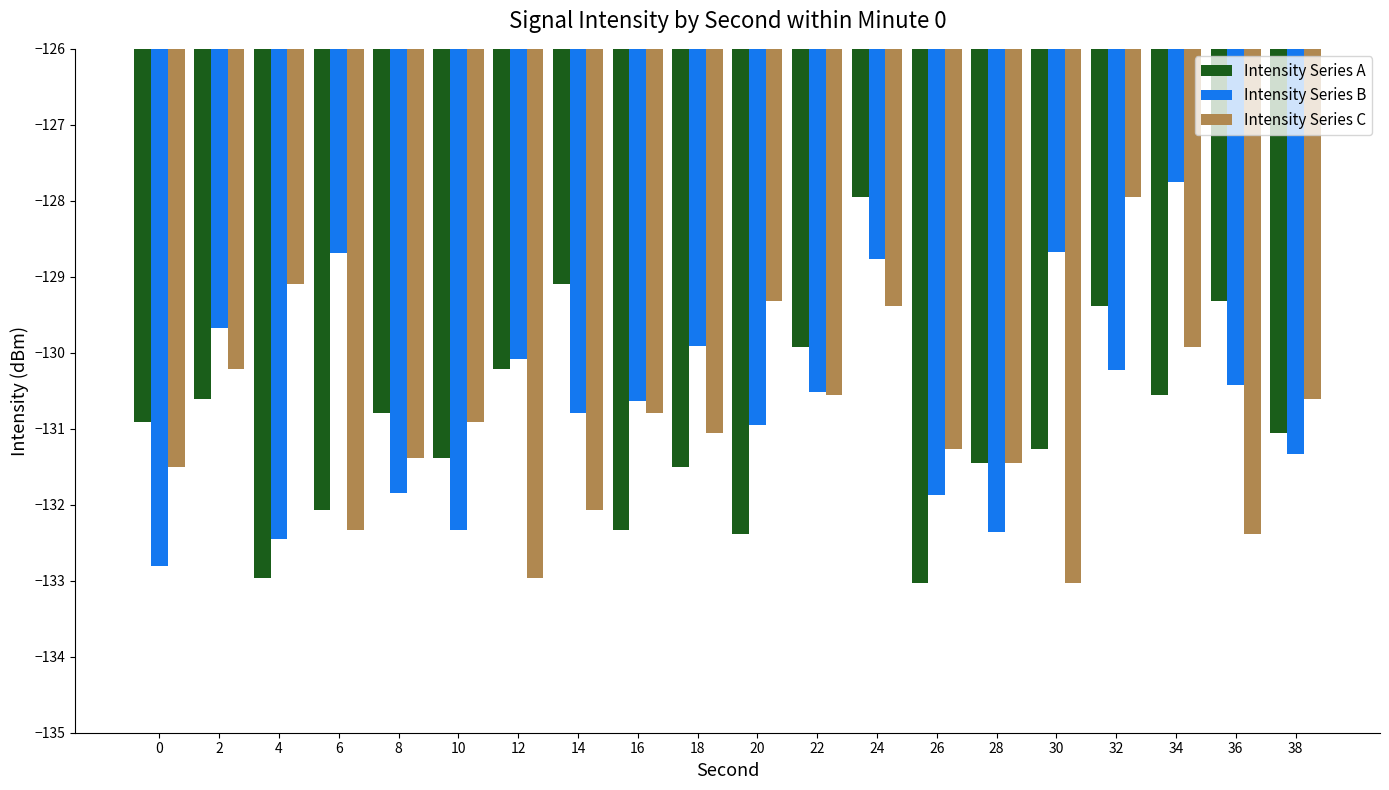

At 30, list the series in order from largest to smallest.

Intensity Series B, Intensity Series A, Intensity Series C